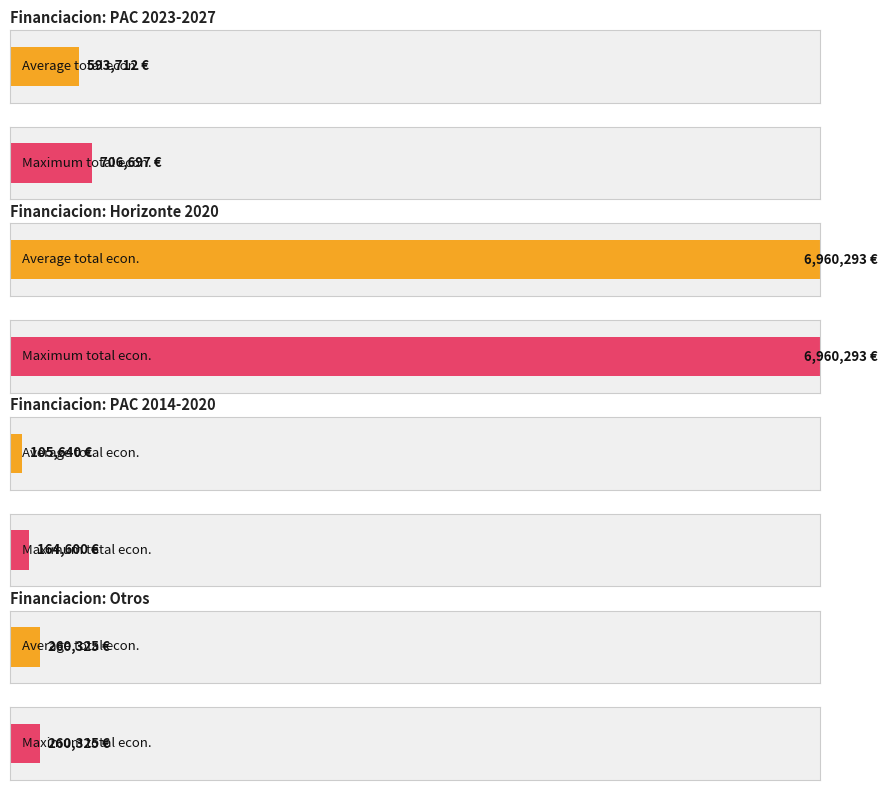

The value at PAC 2023-2027 (SOLARWINE) is 1037923.3. True or false?

False